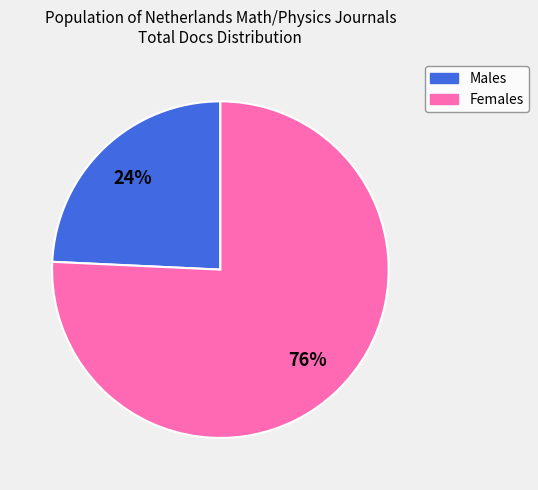

To the nearest percent, what is the average slice percentage?

50%